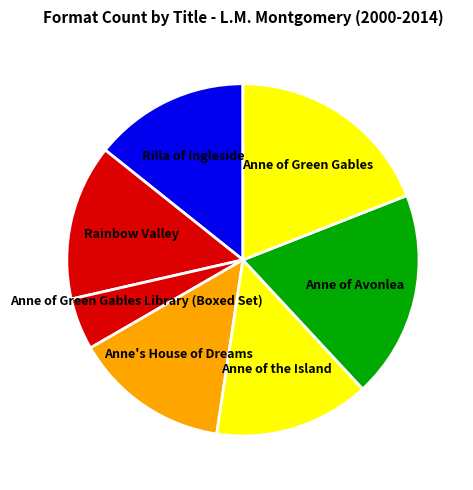

True or false: Anne of Green Gables accounts for 29% of the total.

False